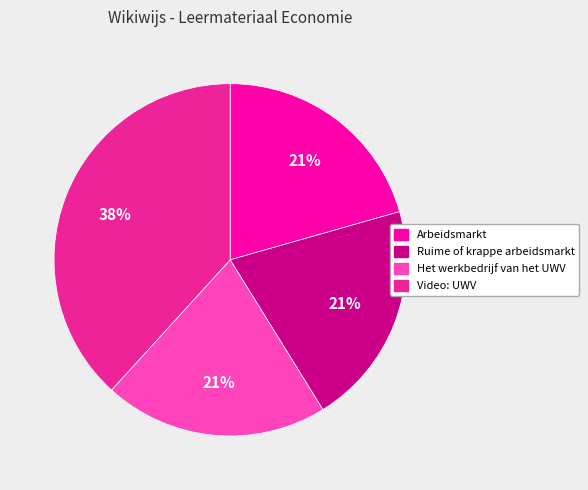

Which slice is the largest?

Video: UWV